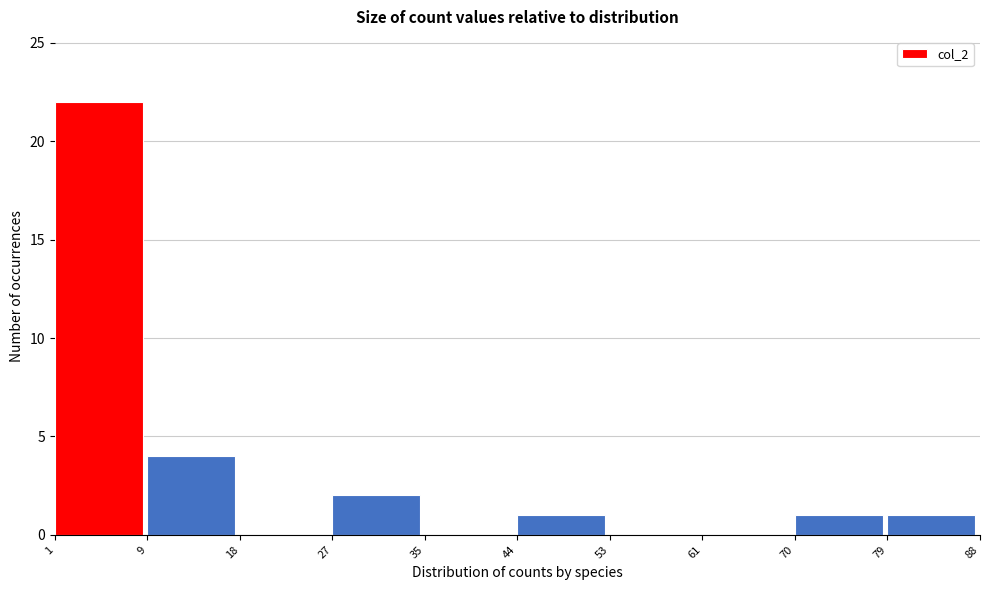

Reading right to left, transcribe all the data shown in this chart.

79=1	70=1	61=0	53=0	44=1	35=0	27=2	18=0	9=4	1=22